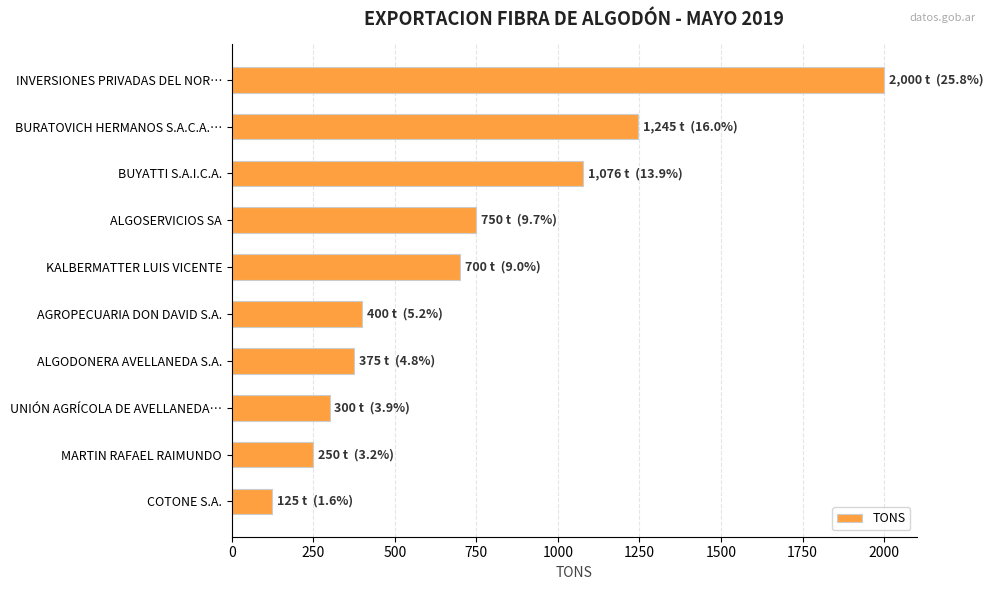

What is the average value?

722